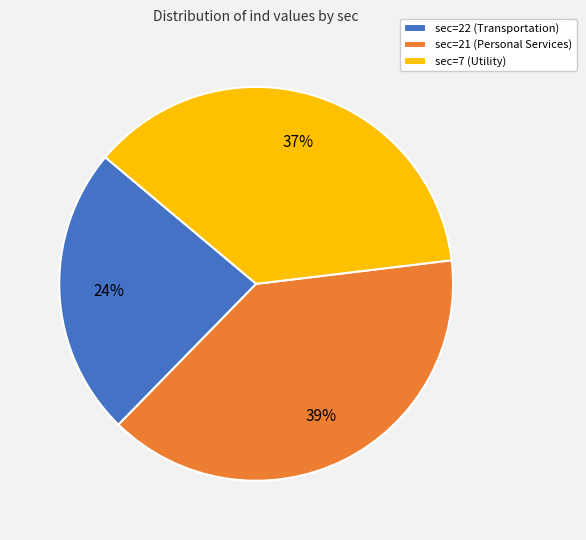

How many slices are in this pie chart?

3